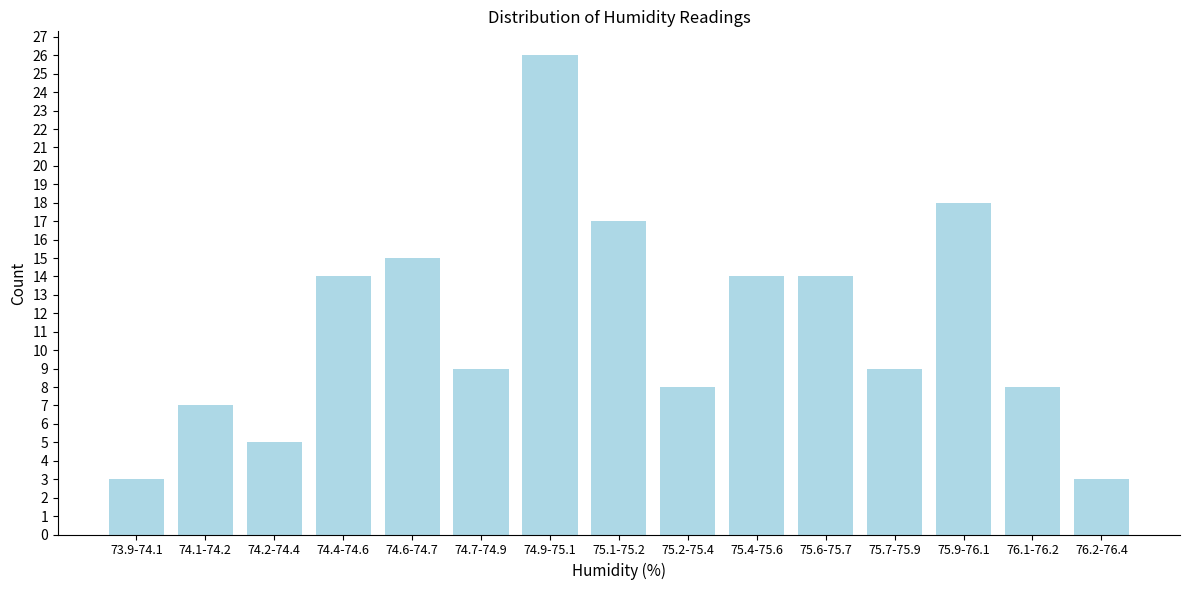

Reading right to left, extract all data points from this chart.

76.2-76.4=3	76.1-76.2=8	75.9-76.1=18	75.7-75.9=9	75.6-75.7=14	75.4-75.6=14	75.2-75.4=8	75.1-75.2=17	74.9-75.1=26	74.7-74.9=9	74.6-74.7=15	74.4-74.6=14	74.2-74.4=5	74.1-74.2=7	73.9-74.1=3